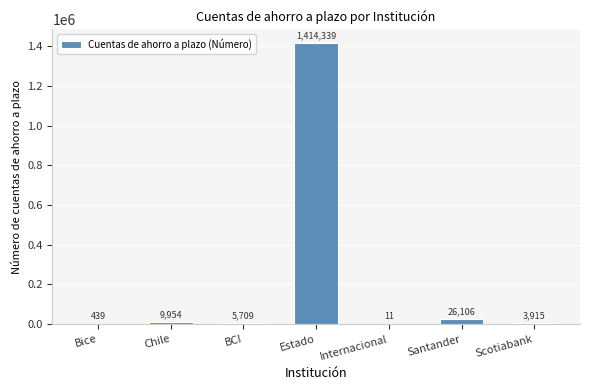

What is the average value?

208639